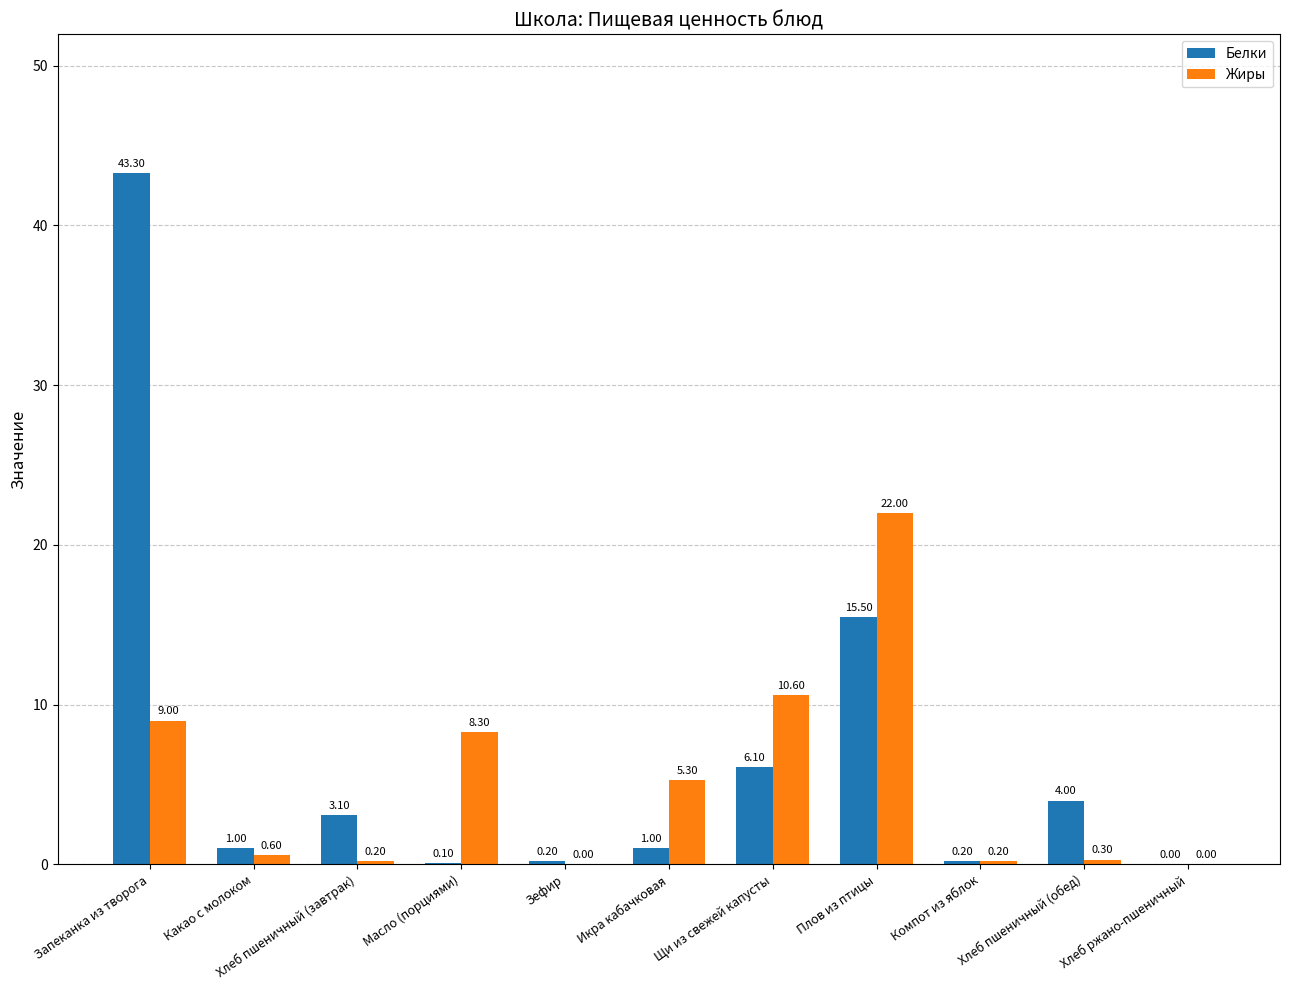

At which label does Белки first exceed 1?

Запеканка из творога